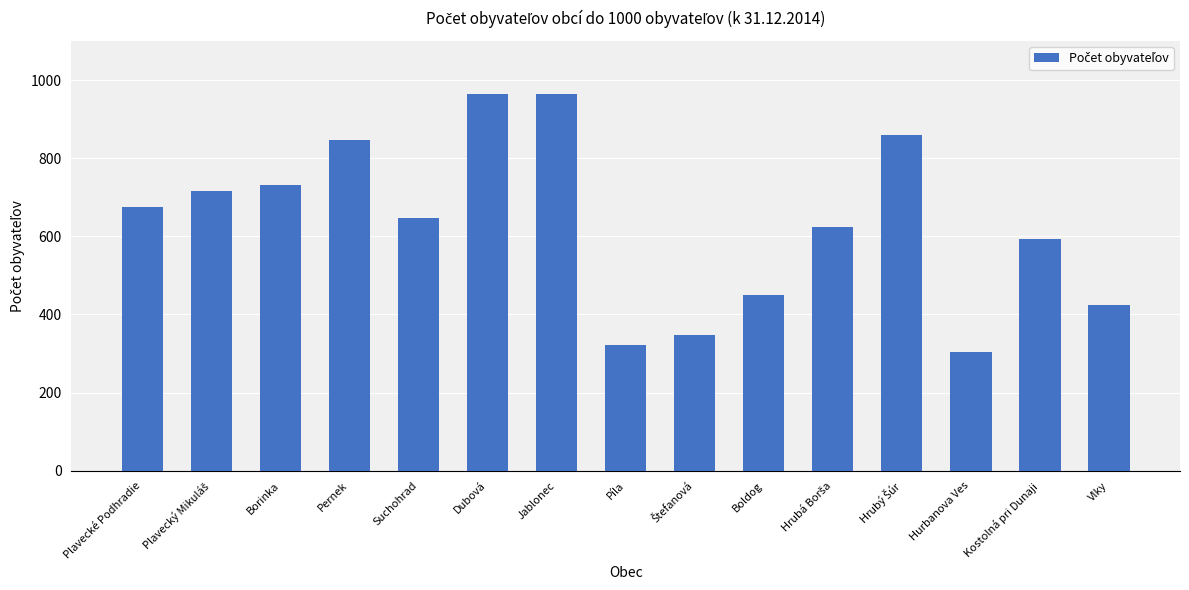

What is the ratio of the value at Dubová to the value at Kostolná pri Dunaji?

1.6